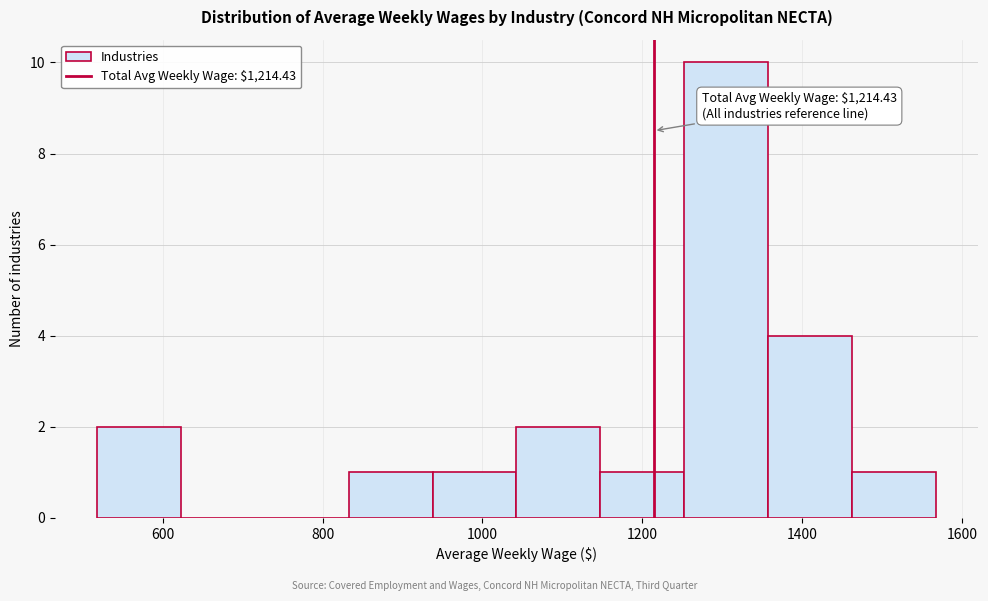

Which range on the x-axis has the tallest bar?

1260 to 1360